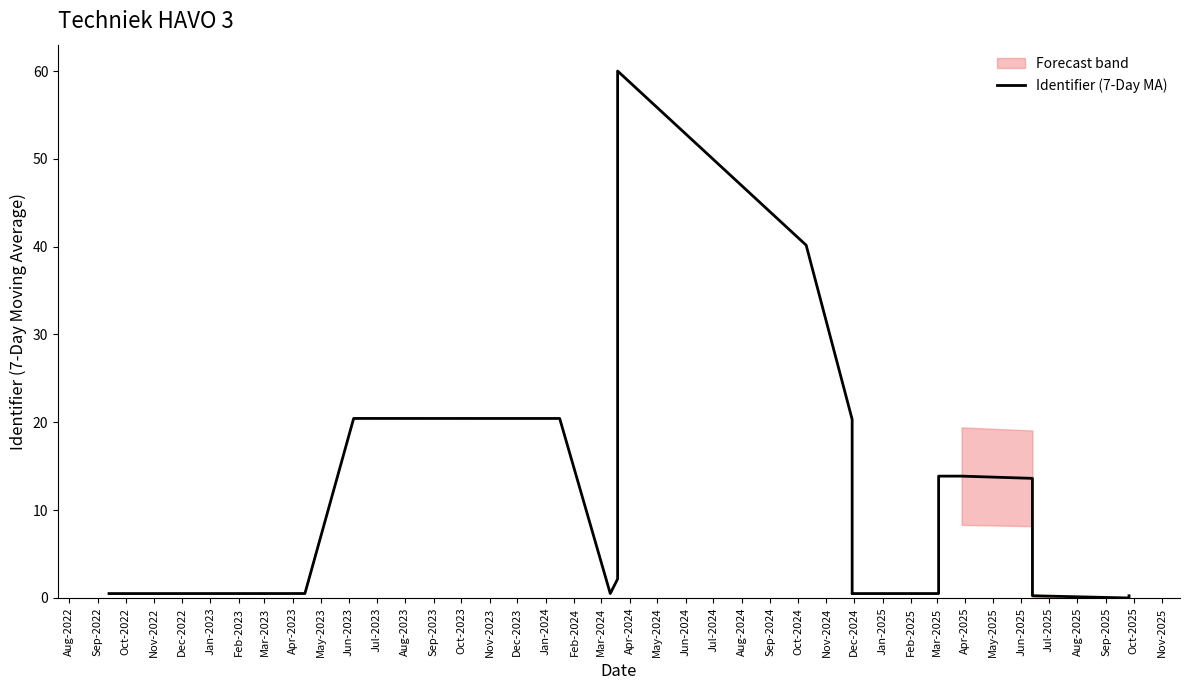

How many data points are above 2?

12